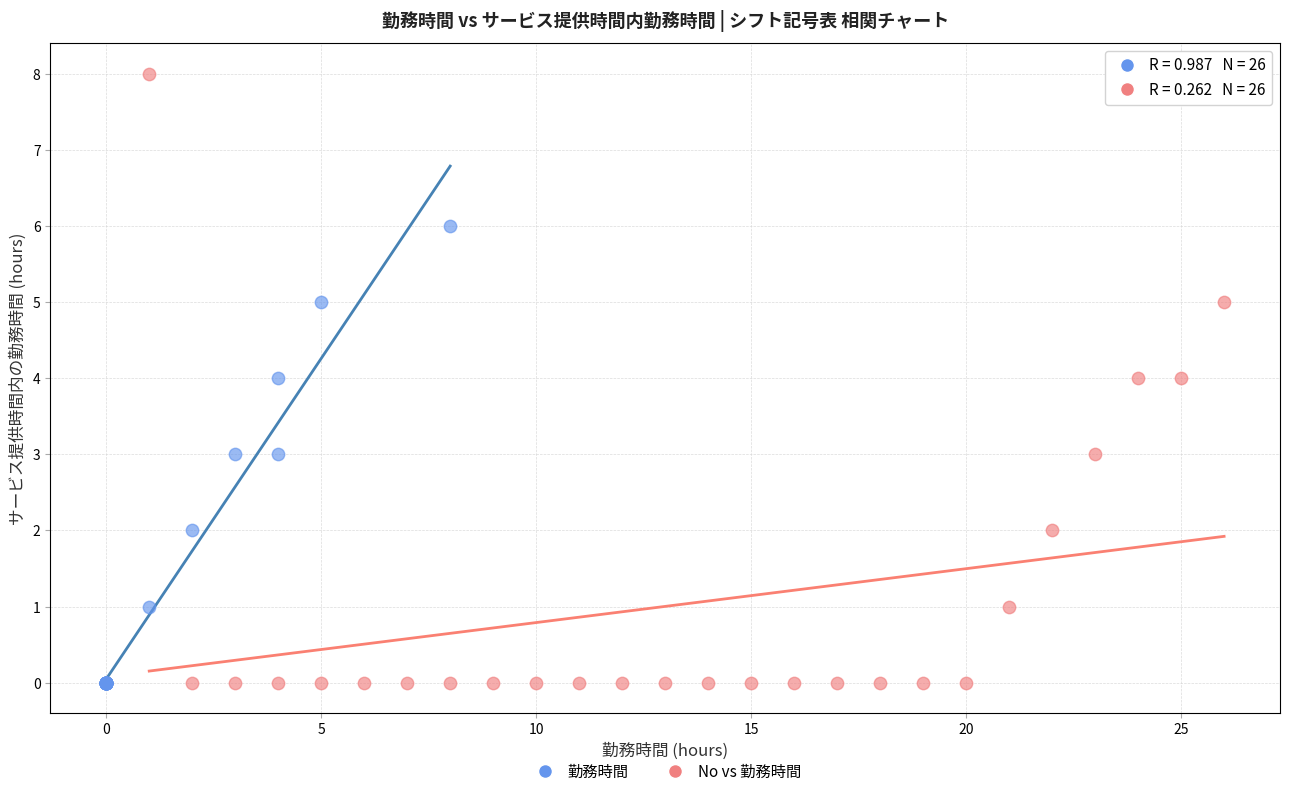

Which series has the widest spread of Y values?

No vs 勤務時間